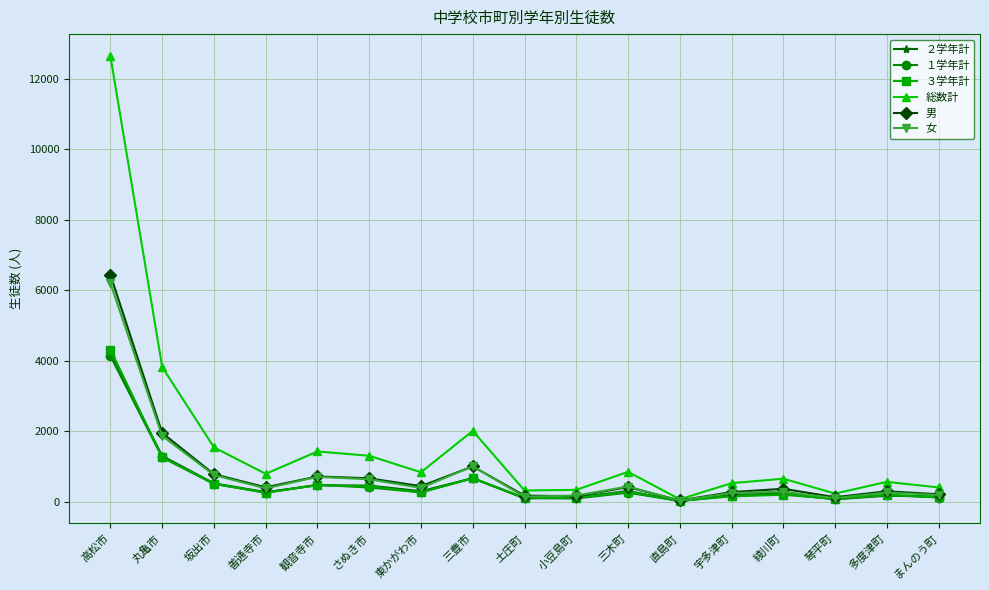

True or false: ２学年計 has more than 1 interior local peaks.

True